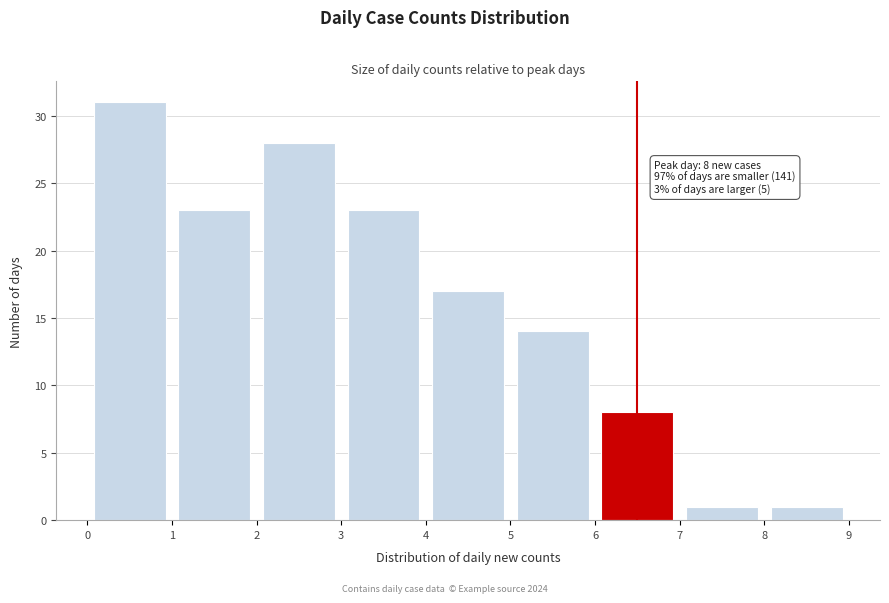

Over which range of the x-axis is the bar tallest?

0 to 1